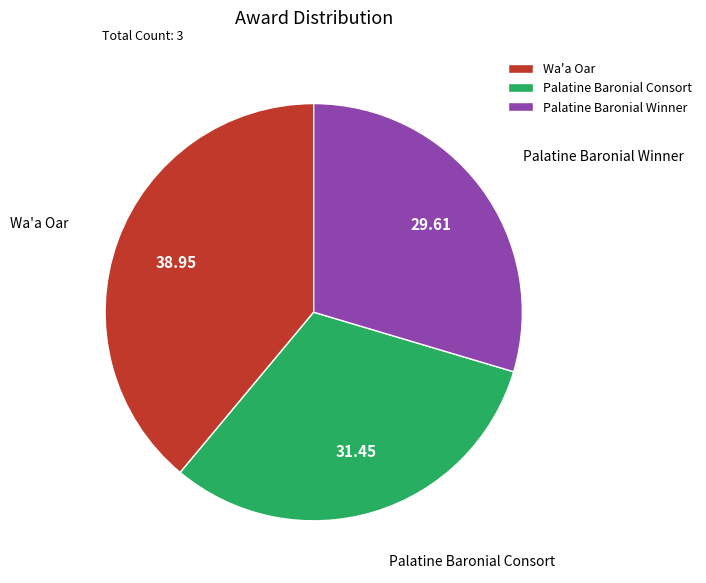

Combined, do Palatine Baronial Consort and Wa'a Oar account for over 50%?

Yes